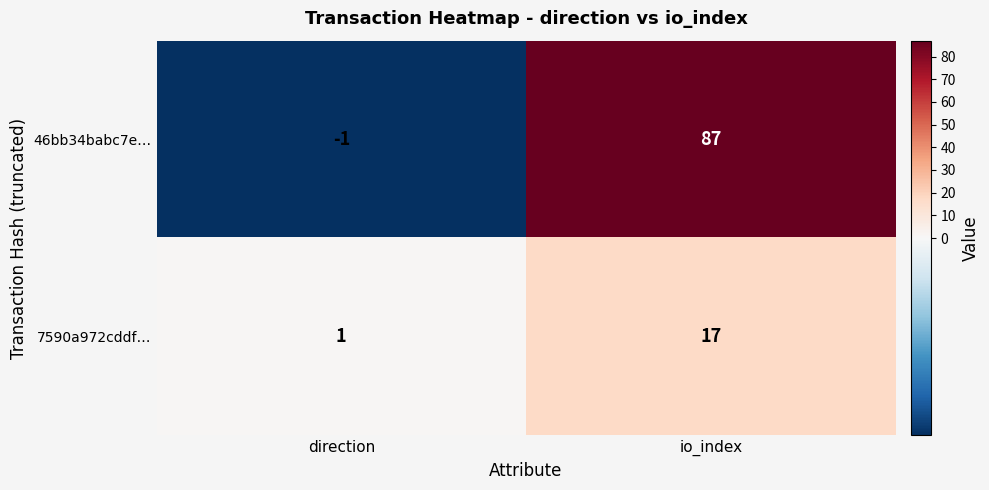

Rank the series by their maximum value, from lowest to highest.

7590a972cddf…, 46bb34babc7e…